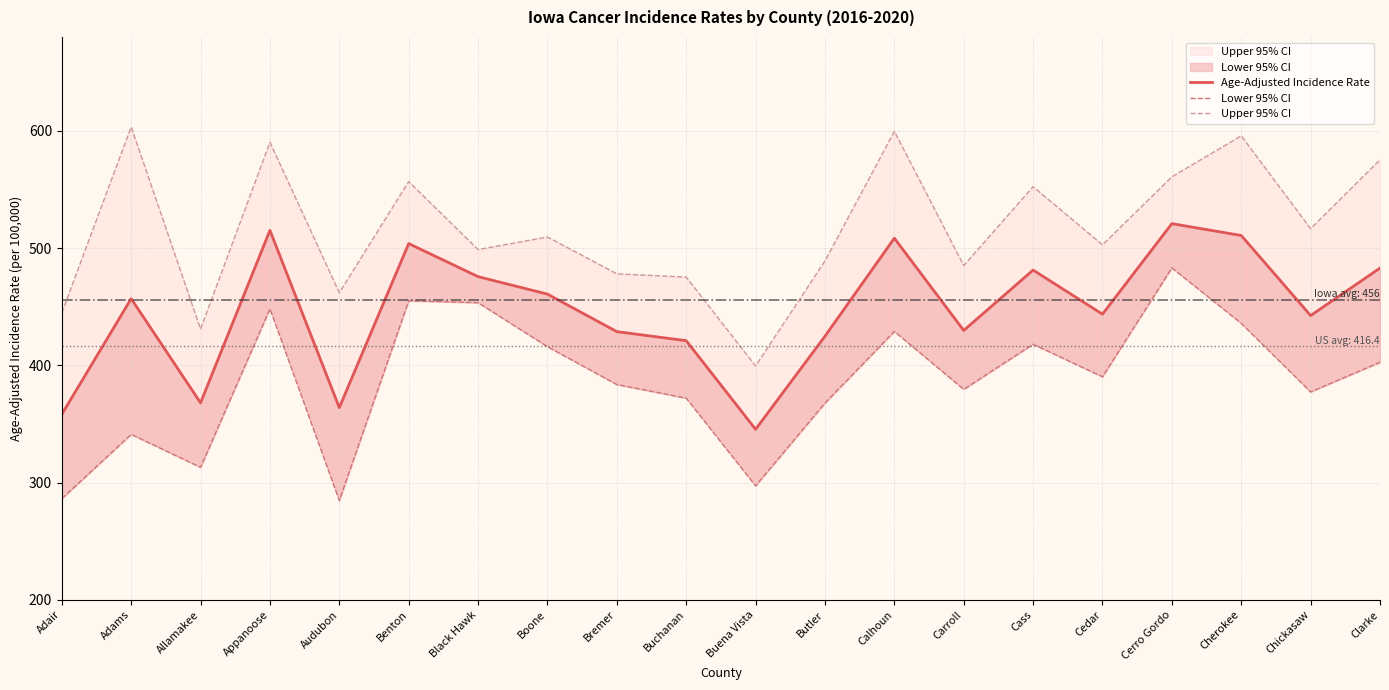

True or false: Age-Adjusted Incidence Rate has more than 0 points higher than both neighbors.

True